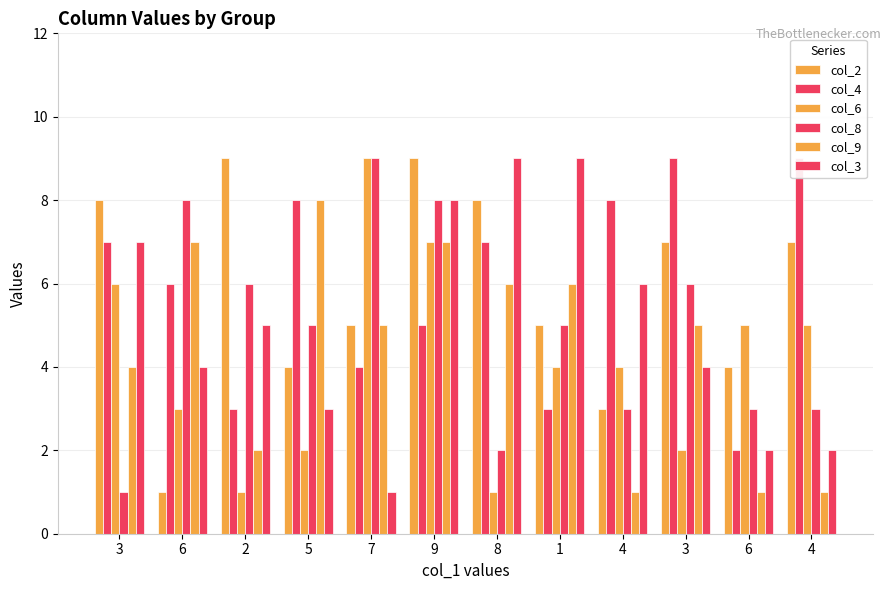

Which has a higher value, 4 or 5?

4